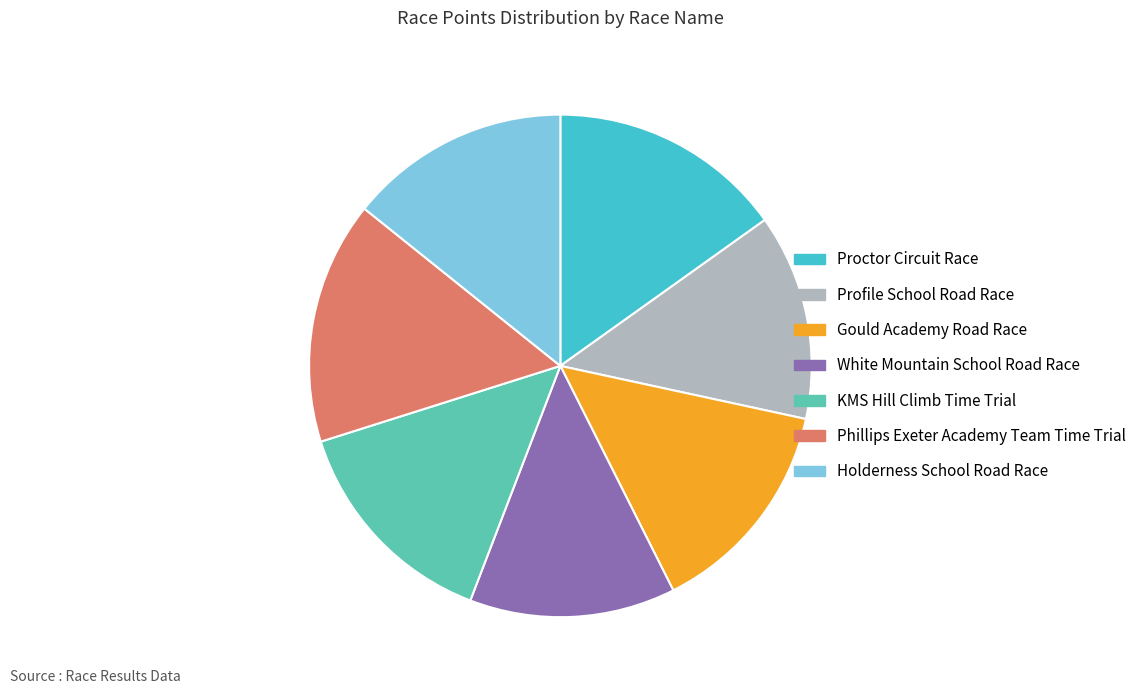

Is the sum of White Mountain School Road Race and Phillips Exeter Academy Team Time Trial greater than half?

No